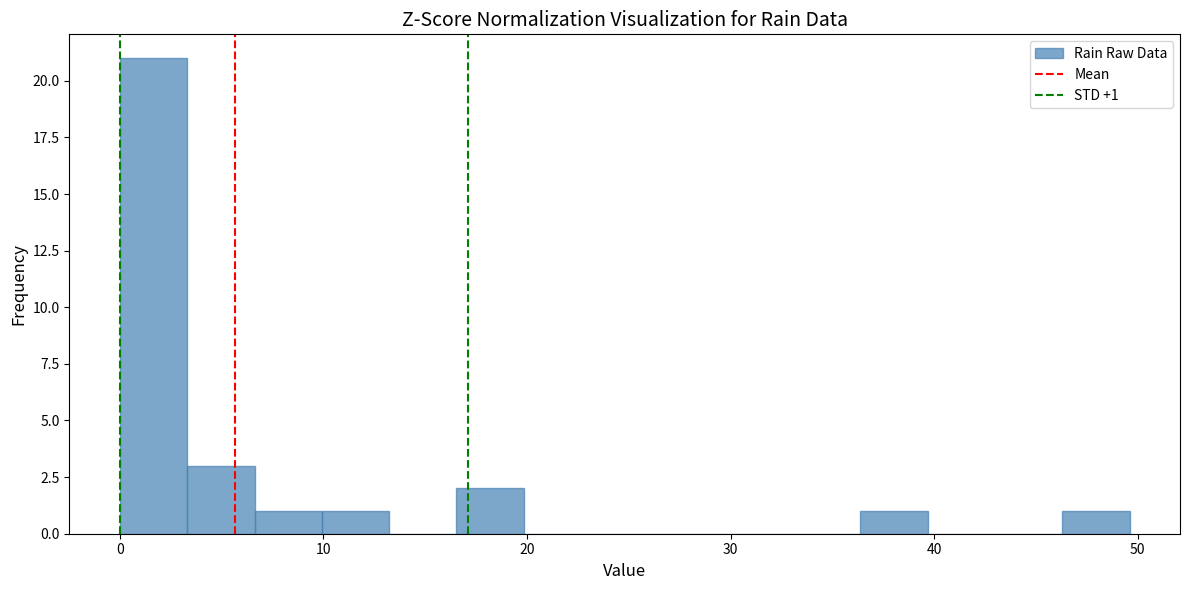

Around what value on the x-axis is the tallest bar? Give the approximate position of its centre, as read against the axis.

2